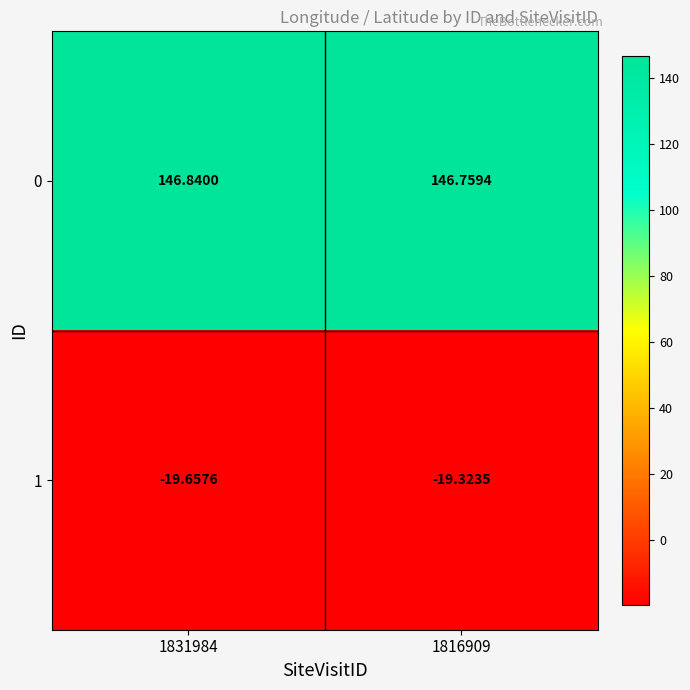

Is the value of 1 at 1816909 greater than the value of 0 at 1816909?

No